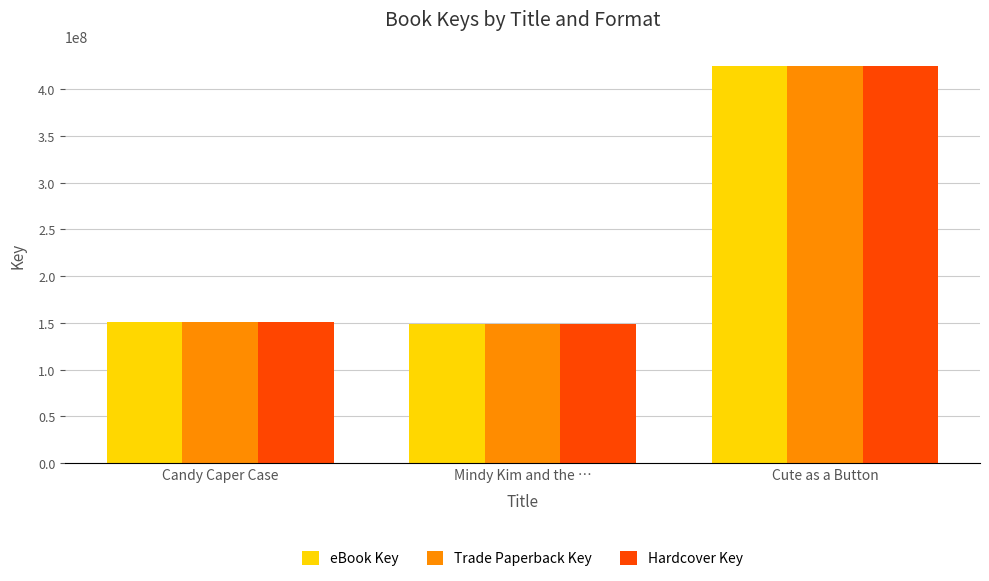

What is the lowest value of the Trade Paperback Key series?

149015353